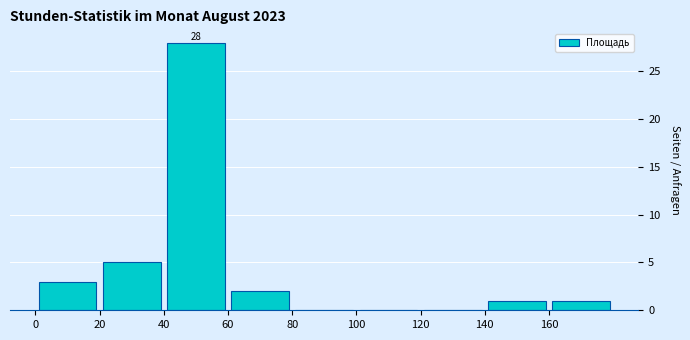

Over which range of the x-axis is the bar tallest?

40 to 60